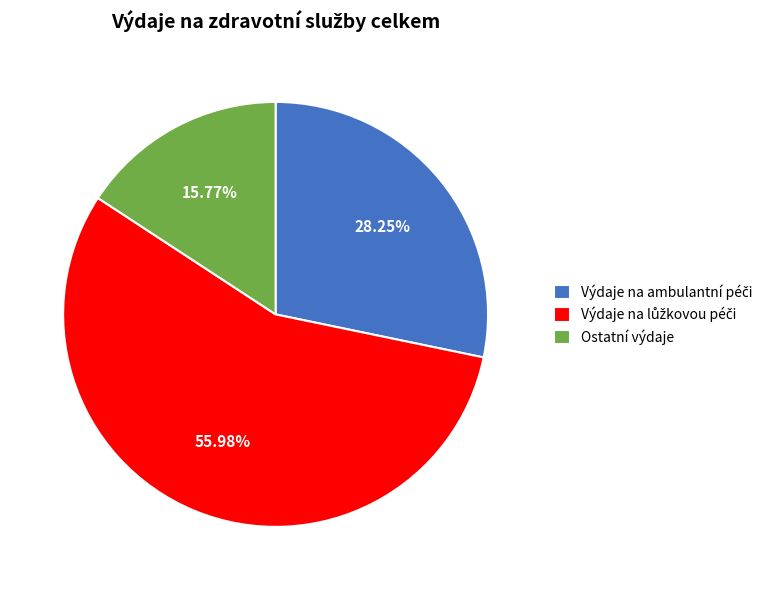

Count the number of slices in the pie.

3